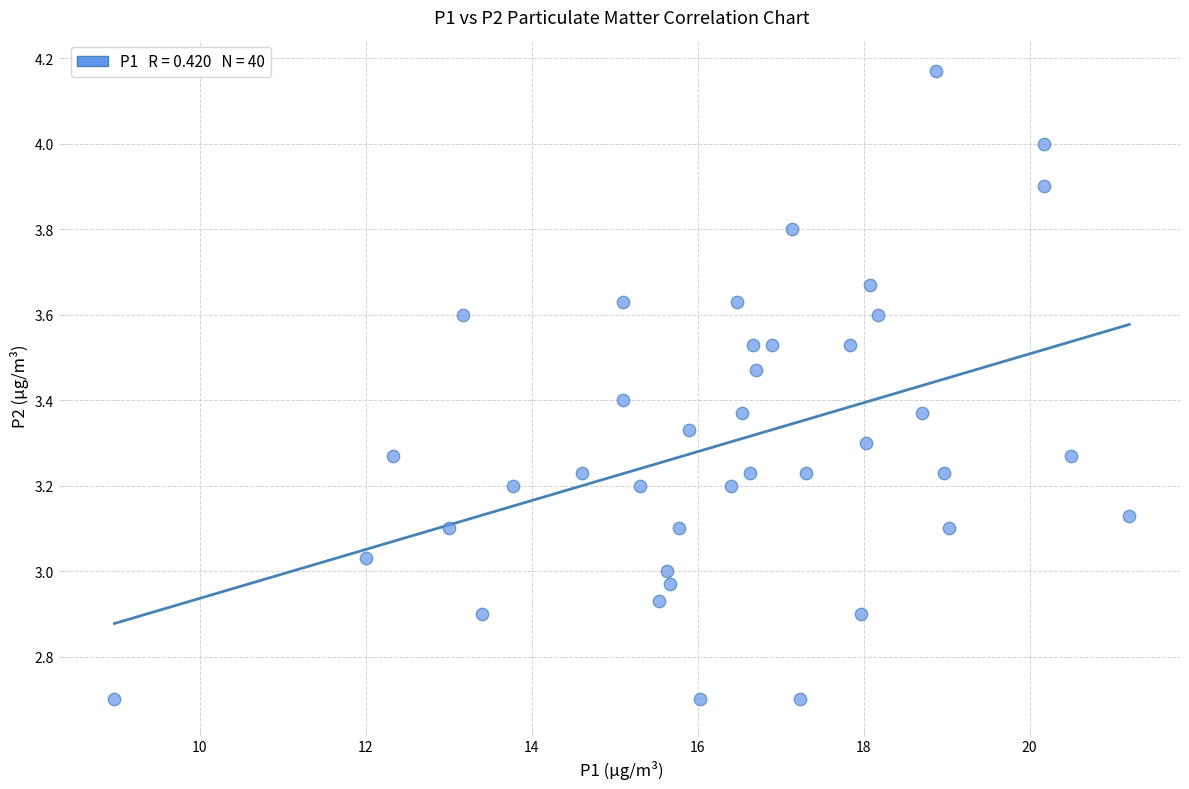

What is the range of Y values (max minus min)?

1.5